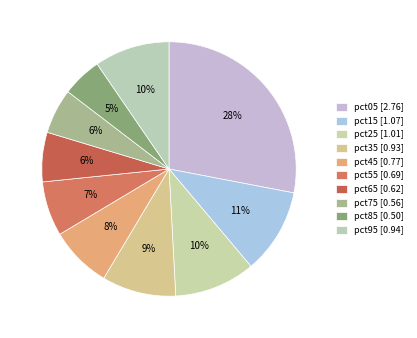

Count the number of slices in the pie.

10